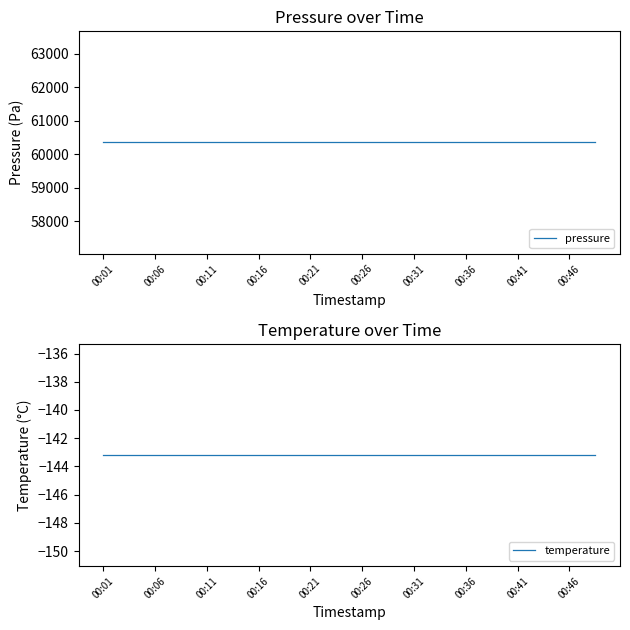

Which has a higher value, 11 or 00:26?

11